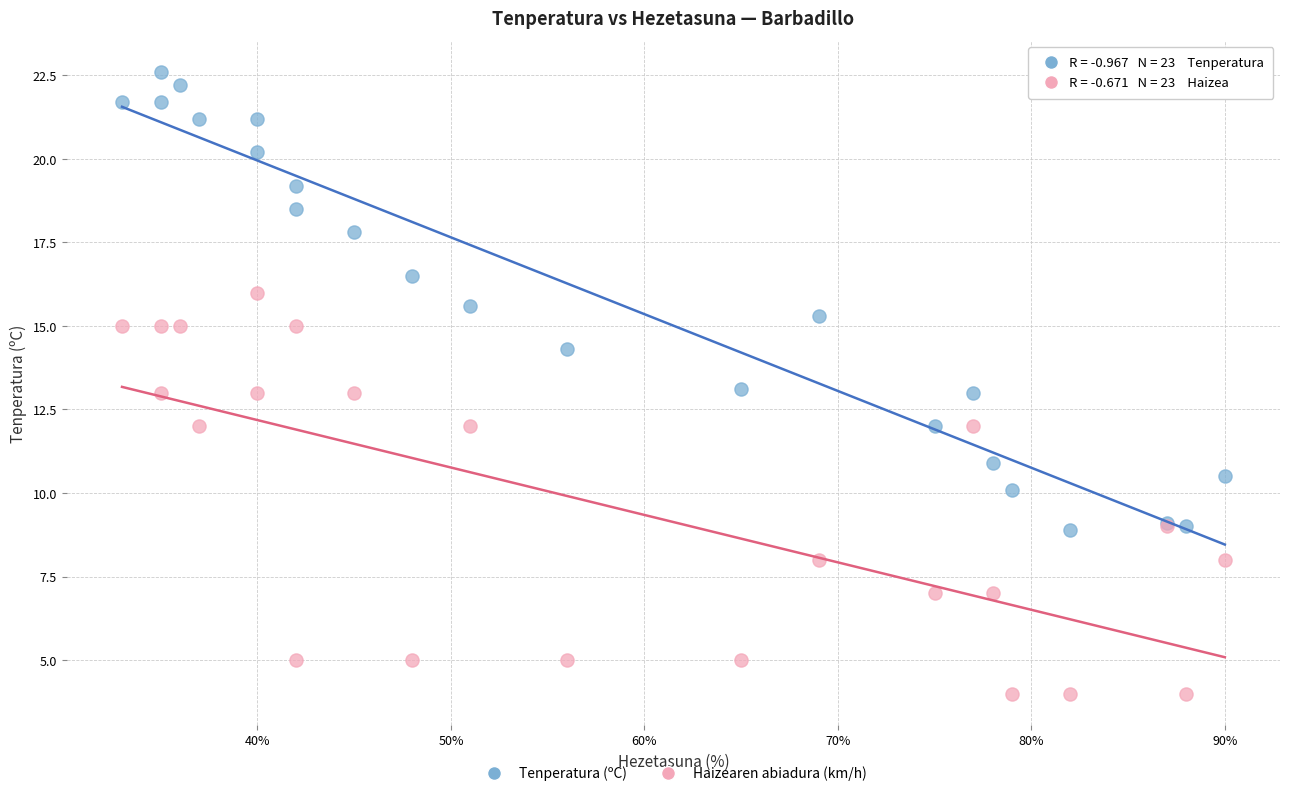

Which series reaches the minimum Y coordinate?

Haizearen abiadura (km/h)